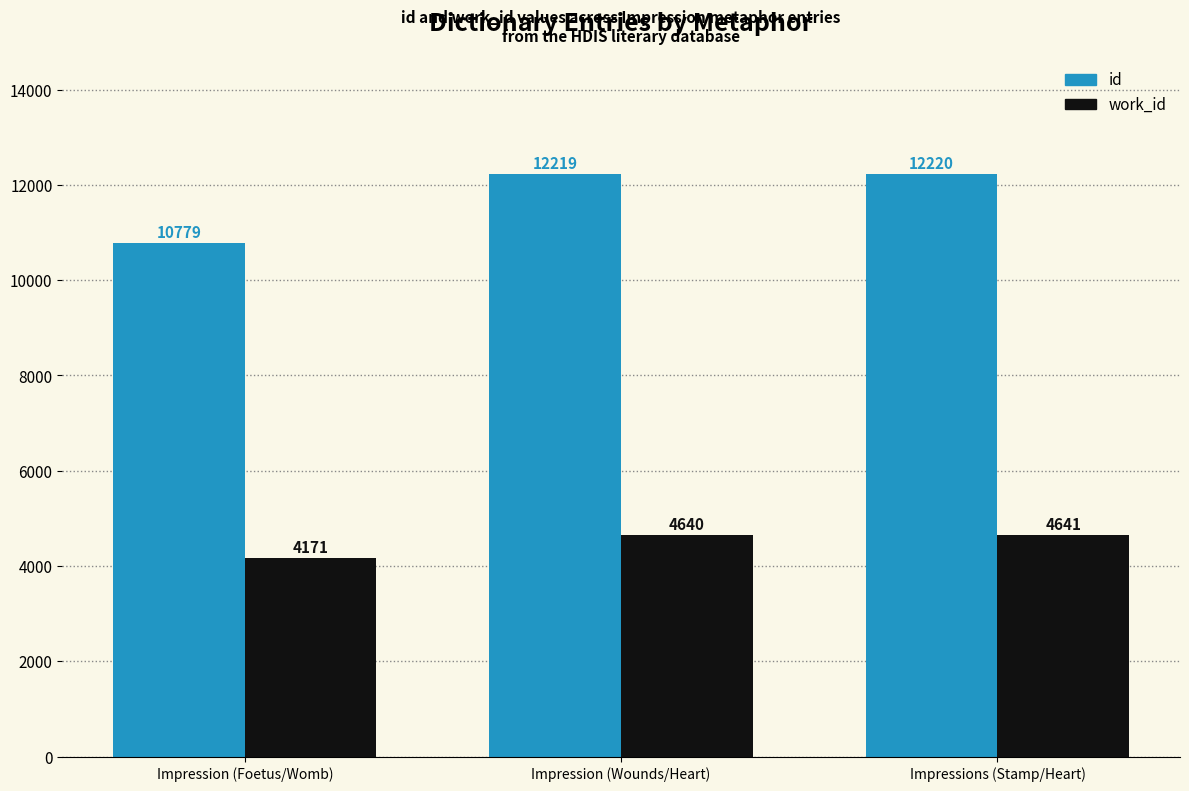

What is the spread (max minus min) of values at Impression (Wounds/Heart)?

7579